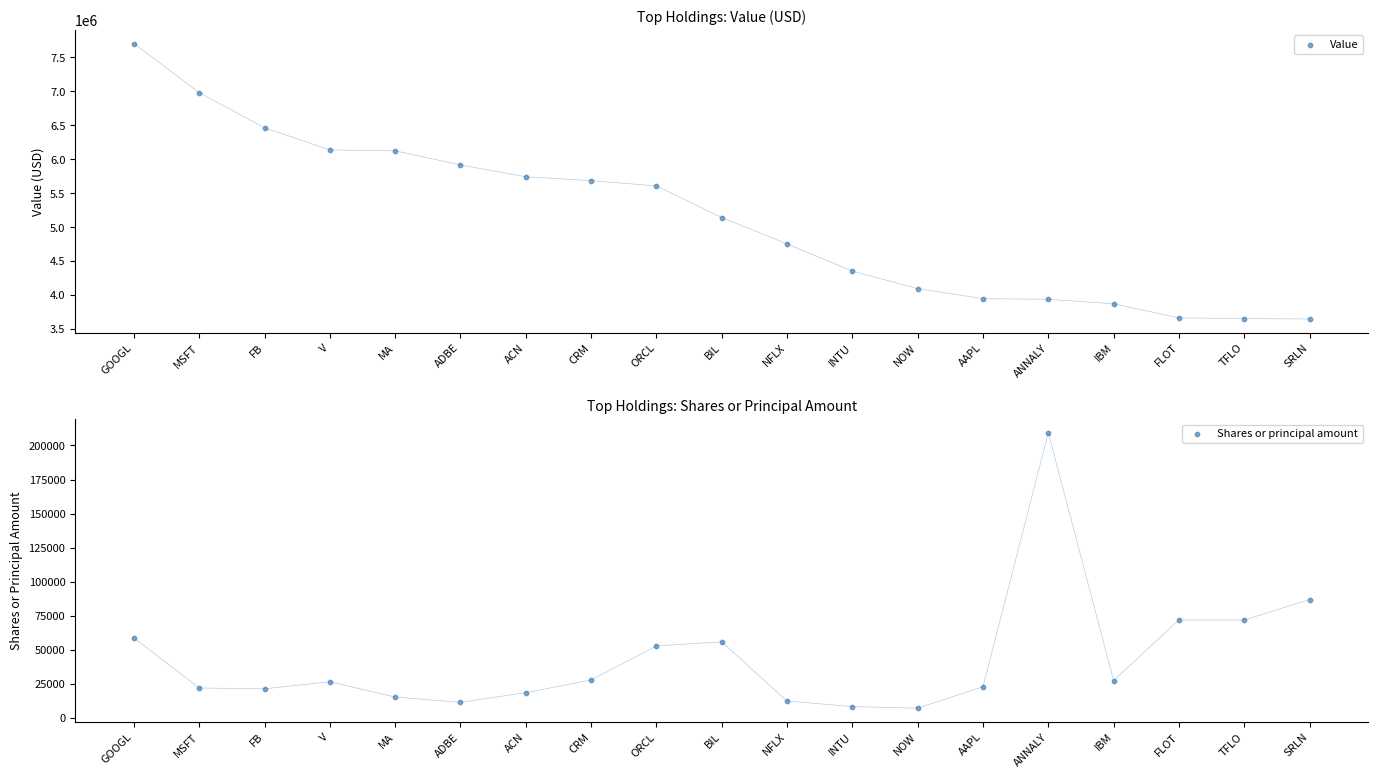

Which series contains the lowest Y value?

Shares or principal amount